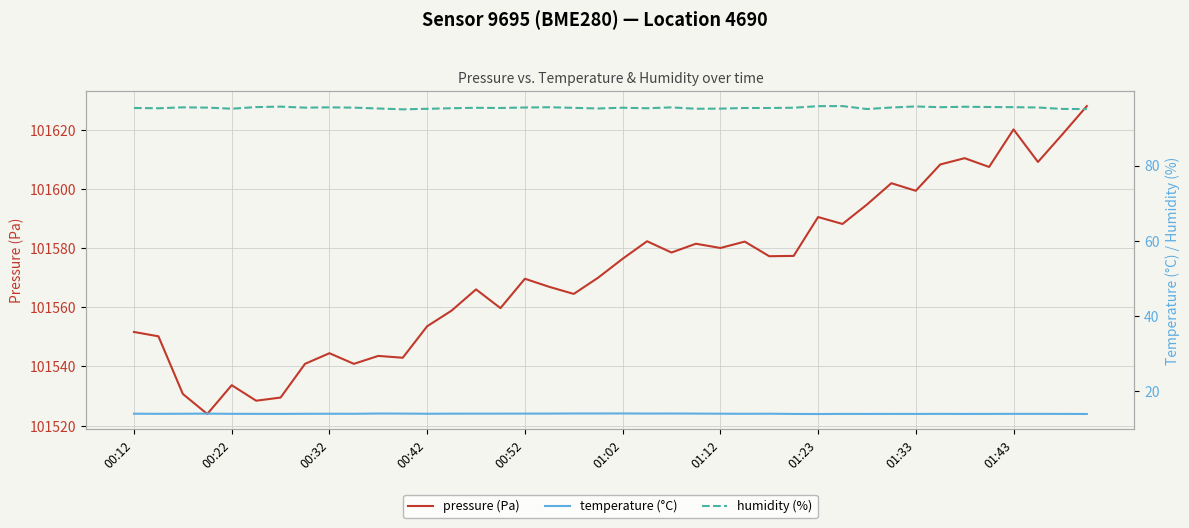

What is the maximum value for humidity (%)?

95.8